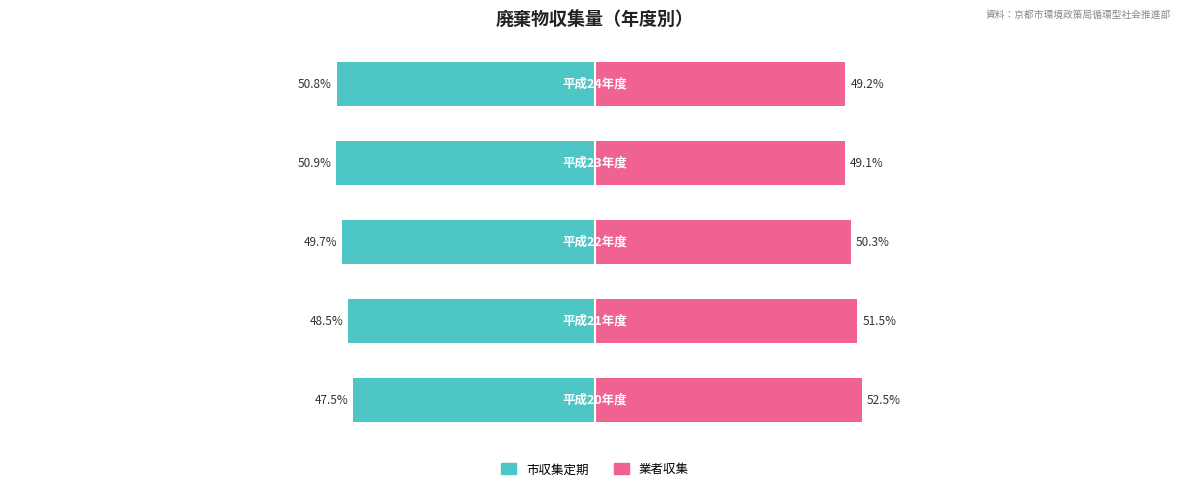

Rank the series by their maximum value, from lowest to highest.

市収集定期, 業者収集